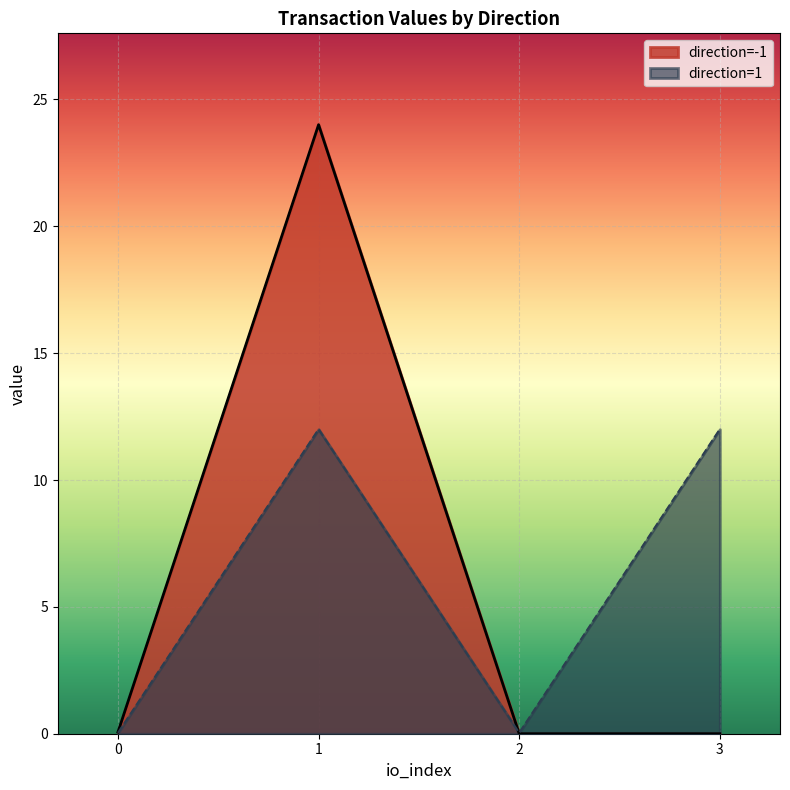

What is the difference between the maximum and second lowest values in the value series?

12.0